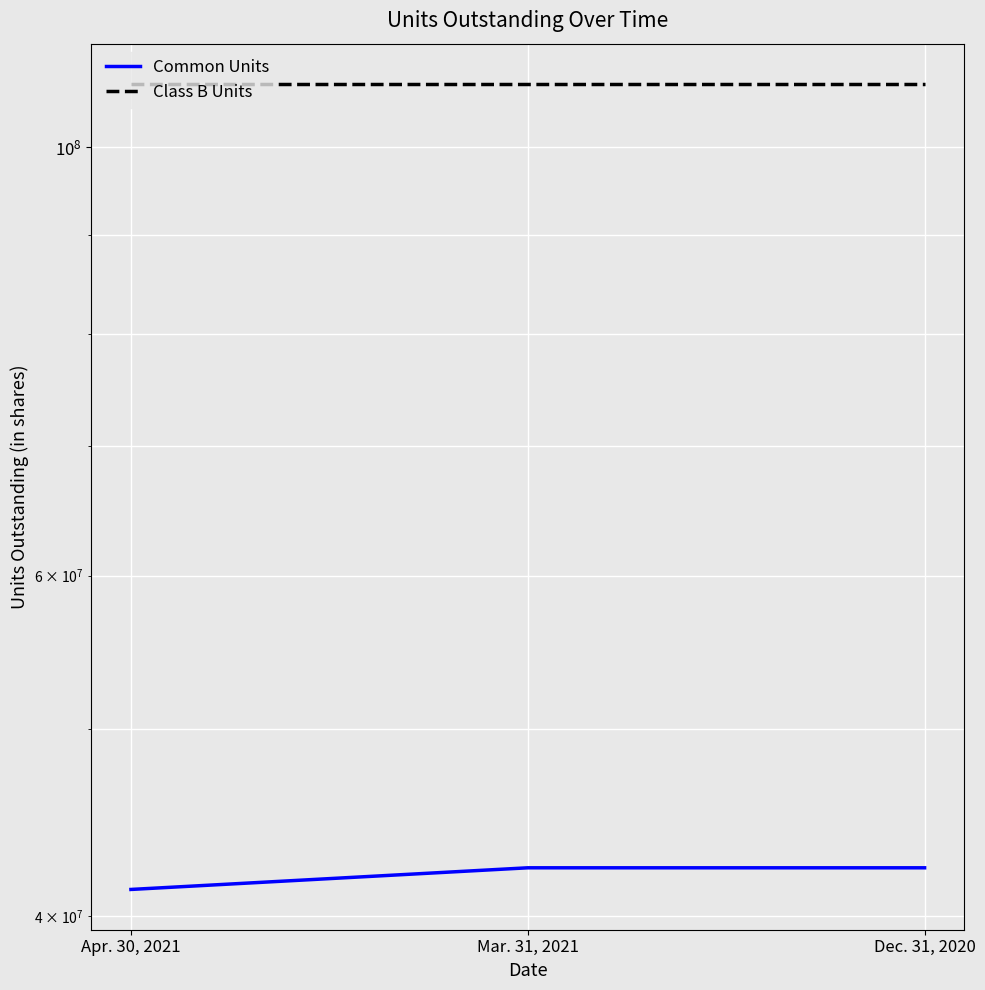

The value of Common Units at Apr. 30, 2021 is 41277589. True or false?

True